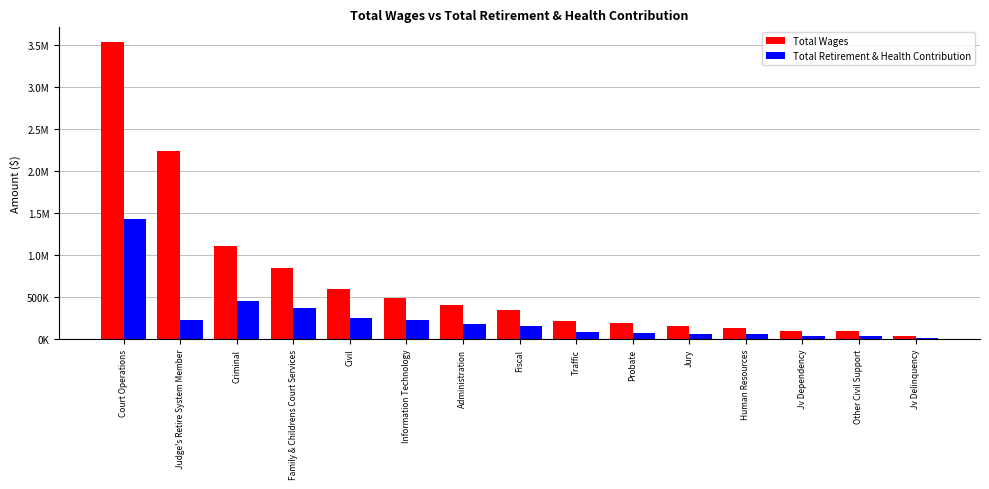

Are the bars grouped side by side (vs. stacked)?

Yes